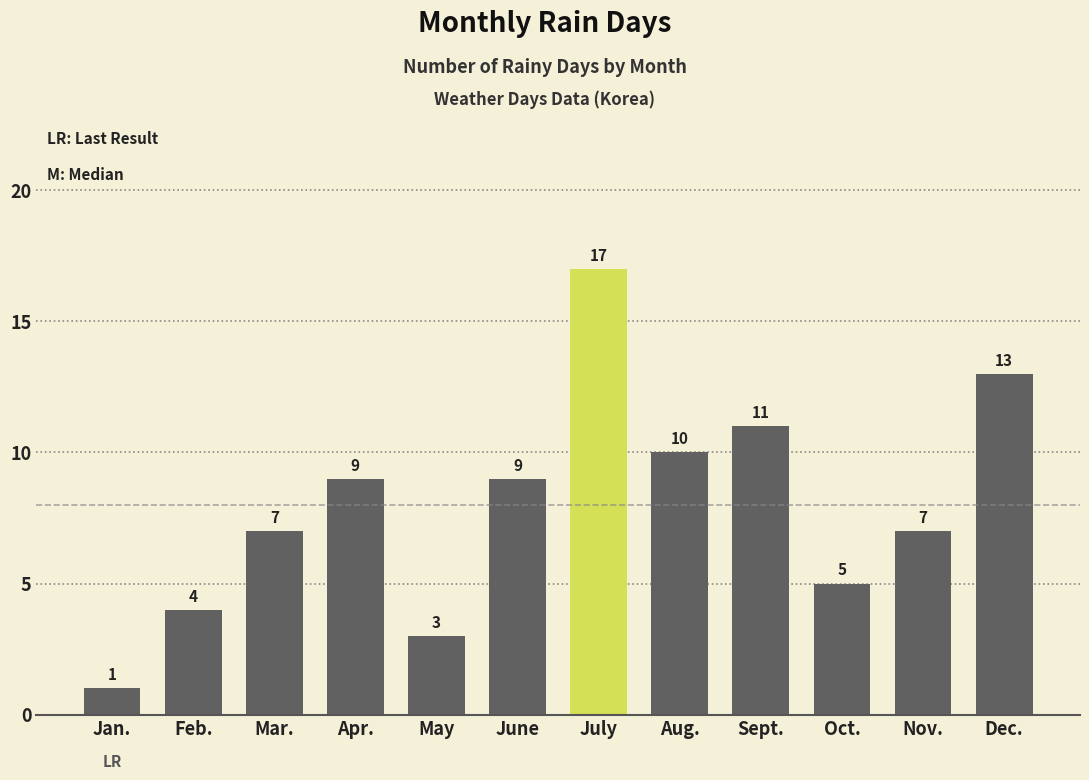

Reading right to left, extract all data points from this chart.

Dec.=13	Nov.=7	Oct.=5	Sept.=11	Aug.=10	July=17	June=9	May=3	Apr.=9	Mar.=7	Feb.=4	Jan.=1